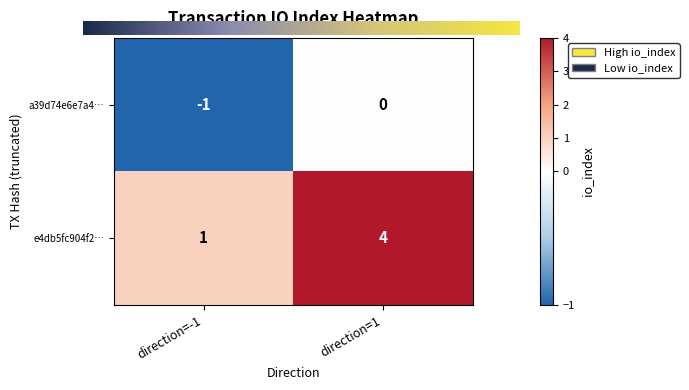

Reading left to right, list all the values displayed in this chart.

a39d74e6e7a4…: direction=-1=-1	direction=1=0
e4db5fc904f2…: direction=-1=1	direction=1=4